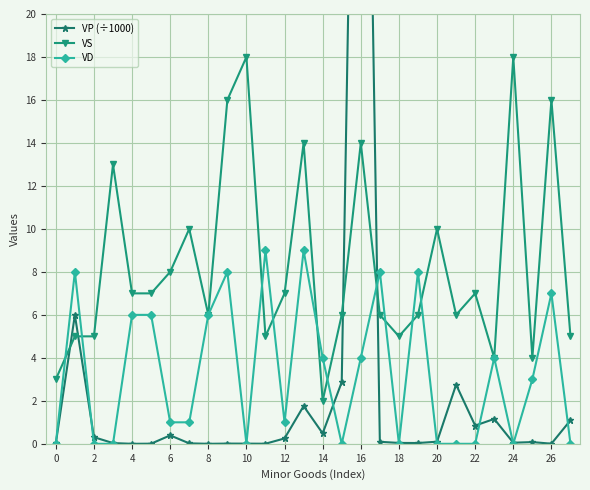

At which category is the sum across all series the highest?

16